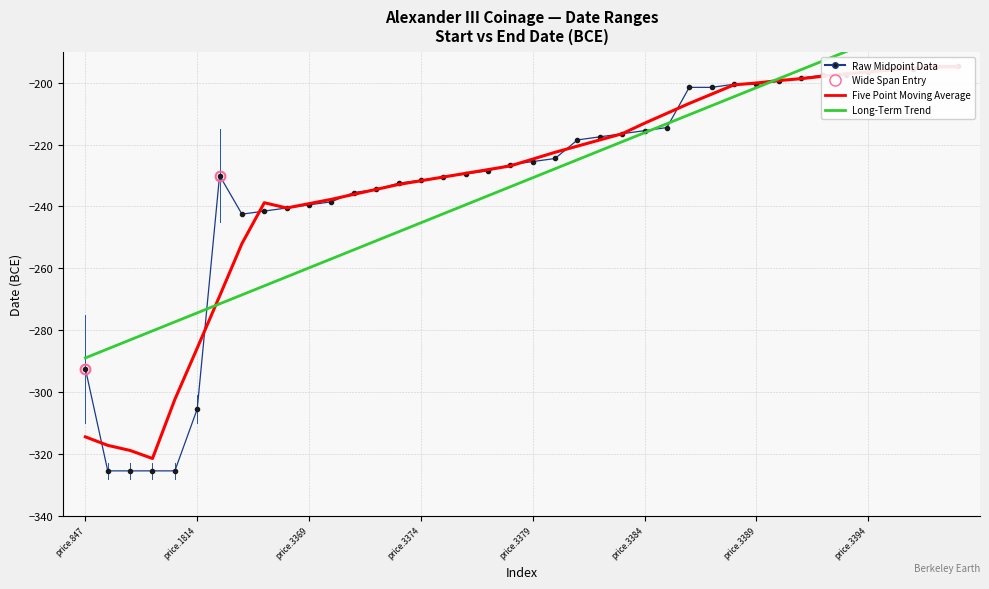

How many interior local valleys does the Five Point Moving Average series have?

2